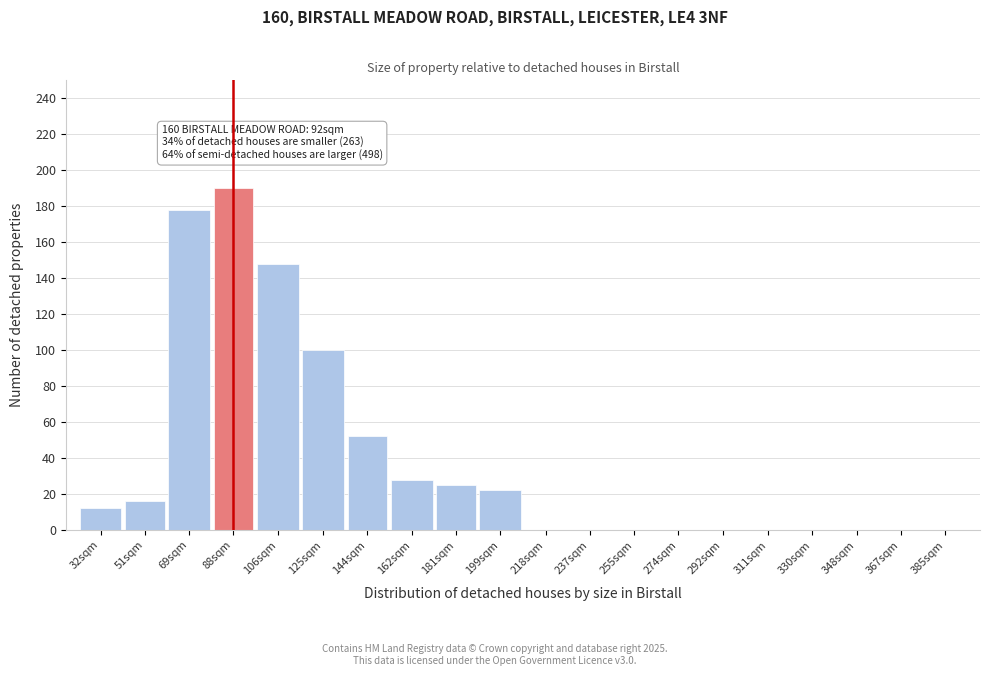

Reading left to right, what are all the values shown in this chart?

32sqm=12	51sqm=16	69sqm=178	88sqm=190	106sqm=148	125sqm=100	144sqm=52	162sqm=28	181sqm=25	199sqm=22	218sqm=0	237sqm=0	255sqm=0	274sqm=0	292sqm=0	311sqm=0	330sqm=0	348sqm=0	367sqm=0	385sqm=0